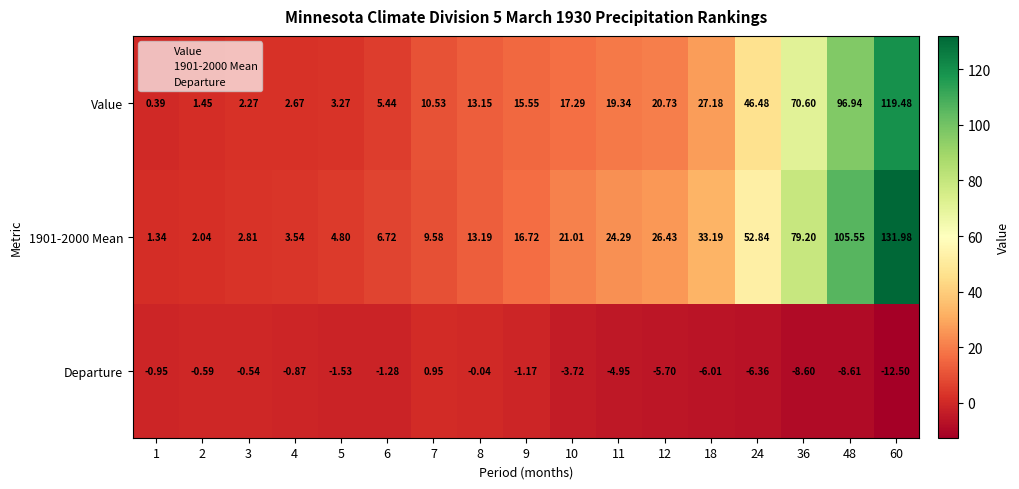

Between 24 and 1, which is larger?

24